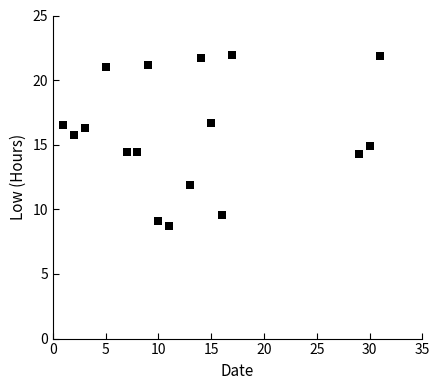

What is the range of Y values (max minus min)?

13.2